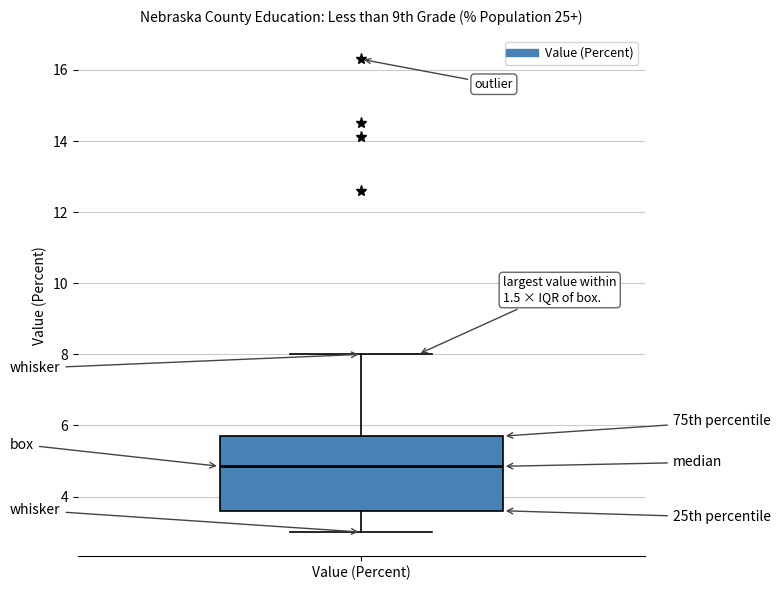

Transcribe this box plot: give where the median line is, the range the box spans, and where the two whiskers end, as read against the y-axis. The values are not printed on the chart, so give them approximately, as read against the axis.

median 4.8, box 3.6 to 5.8, whiskers 3.0 to 8.0